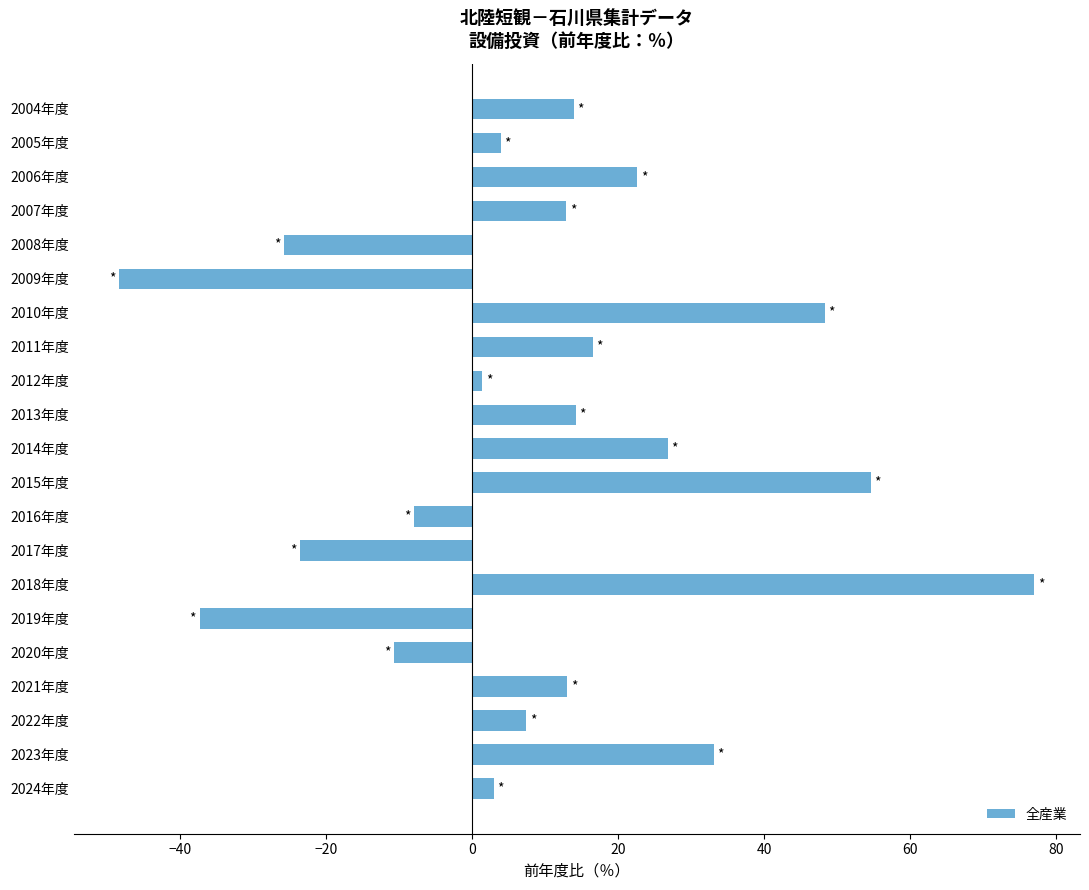

What is the change in value from 2020年度 to 2024年度?

+13.7